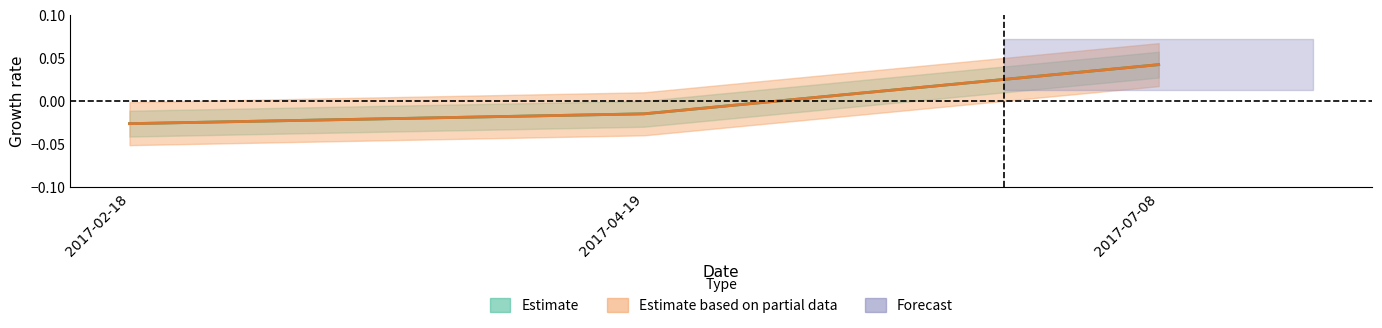

Which category has the highest value in the Body series?

2017-07-08